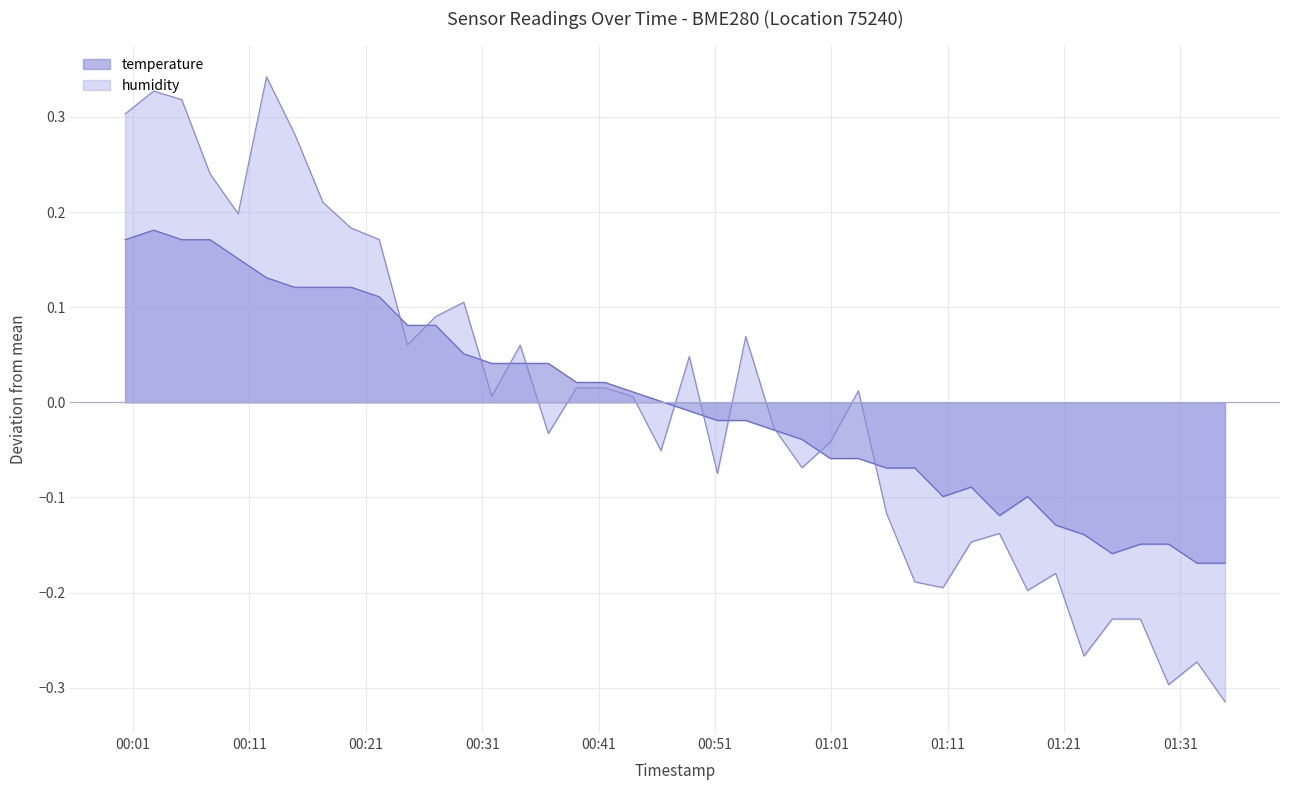

Does the chart display data point markers on the line(s)?

No